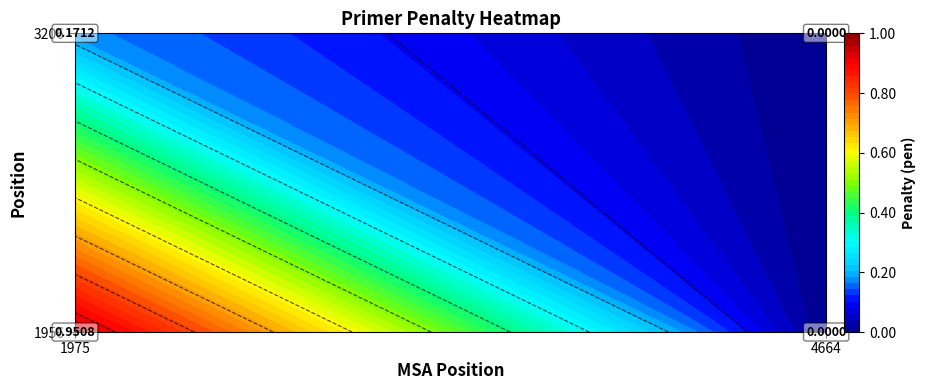

Which category has the highest value in the 3206 series?

1975